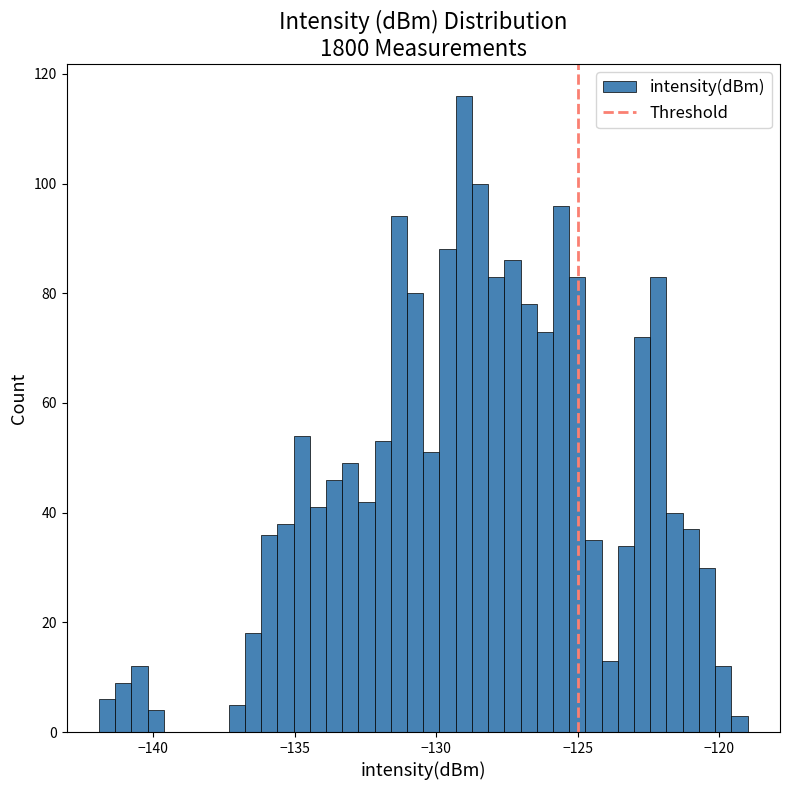

Read against the x-axis, roughly where is the centre of the tallest bar?

-129.0